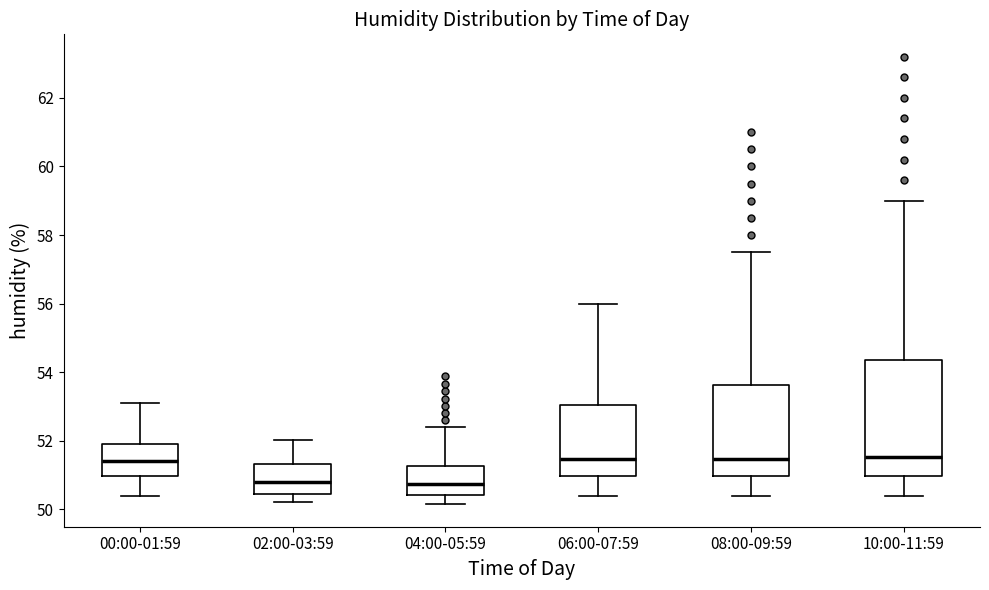

Where is the lower edge of the box for 10:00-11:59 on the y-axis? The values are not printed on the chart, so give them approximately, as read against the axis.

51.0